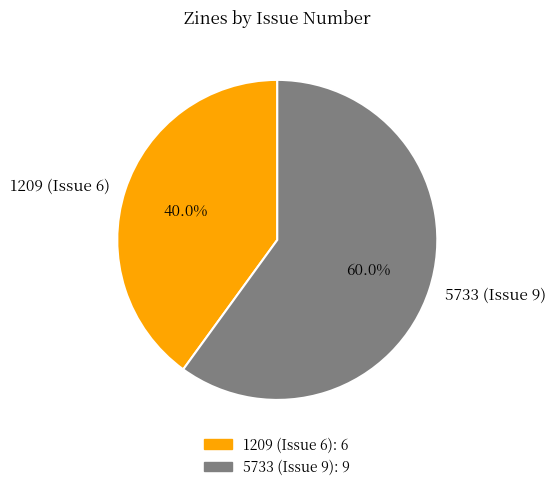

What is the ratio of the value at 1209 (Issue 6) to the value at 5733 (Issue 9)?

0.7